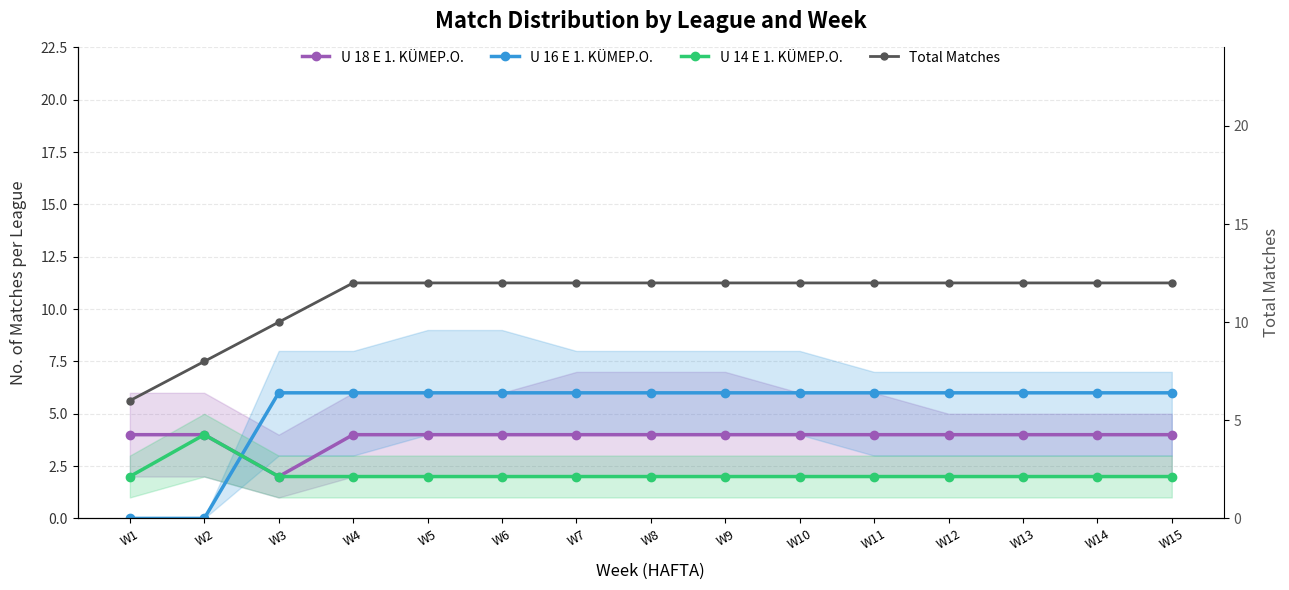

How many positive values does the U 16 E 1. KÜMEP.O. series have?

13